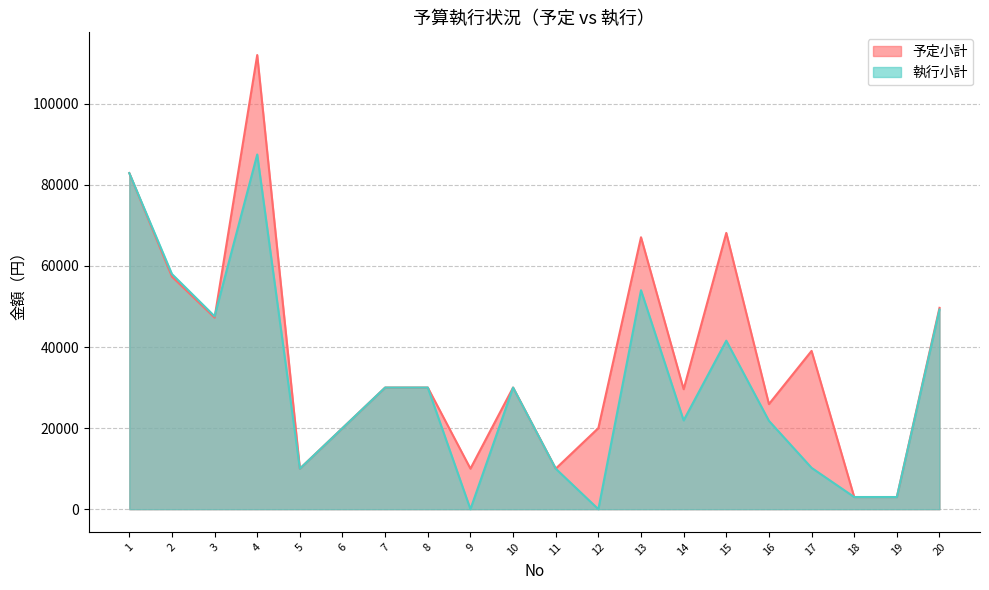

Where does the 予定小計 series first go above 30000?

1